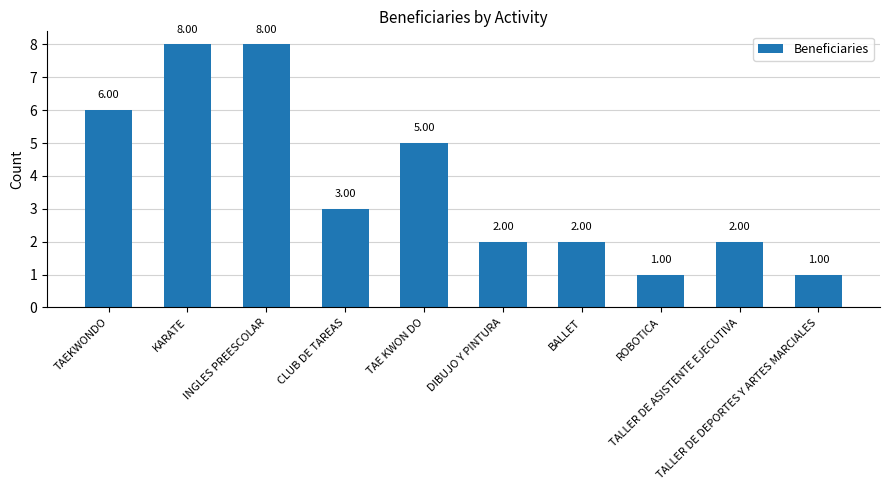

Reading right to left, transcribe all the data shown in this chart.

TALLER DE DEPORTES Y ARTES MARCIALES=1	TALLER DE ASISTENTE EJECUTIVA=2	ROBOTICA=1	BALLET=2	DIBUJO Y PINTURA=2	TAE KWON DO=5	CLUB DE TAREAS=3	INGLES PREESCOLAR=8	KARATE=8	TAEKWONDO=6